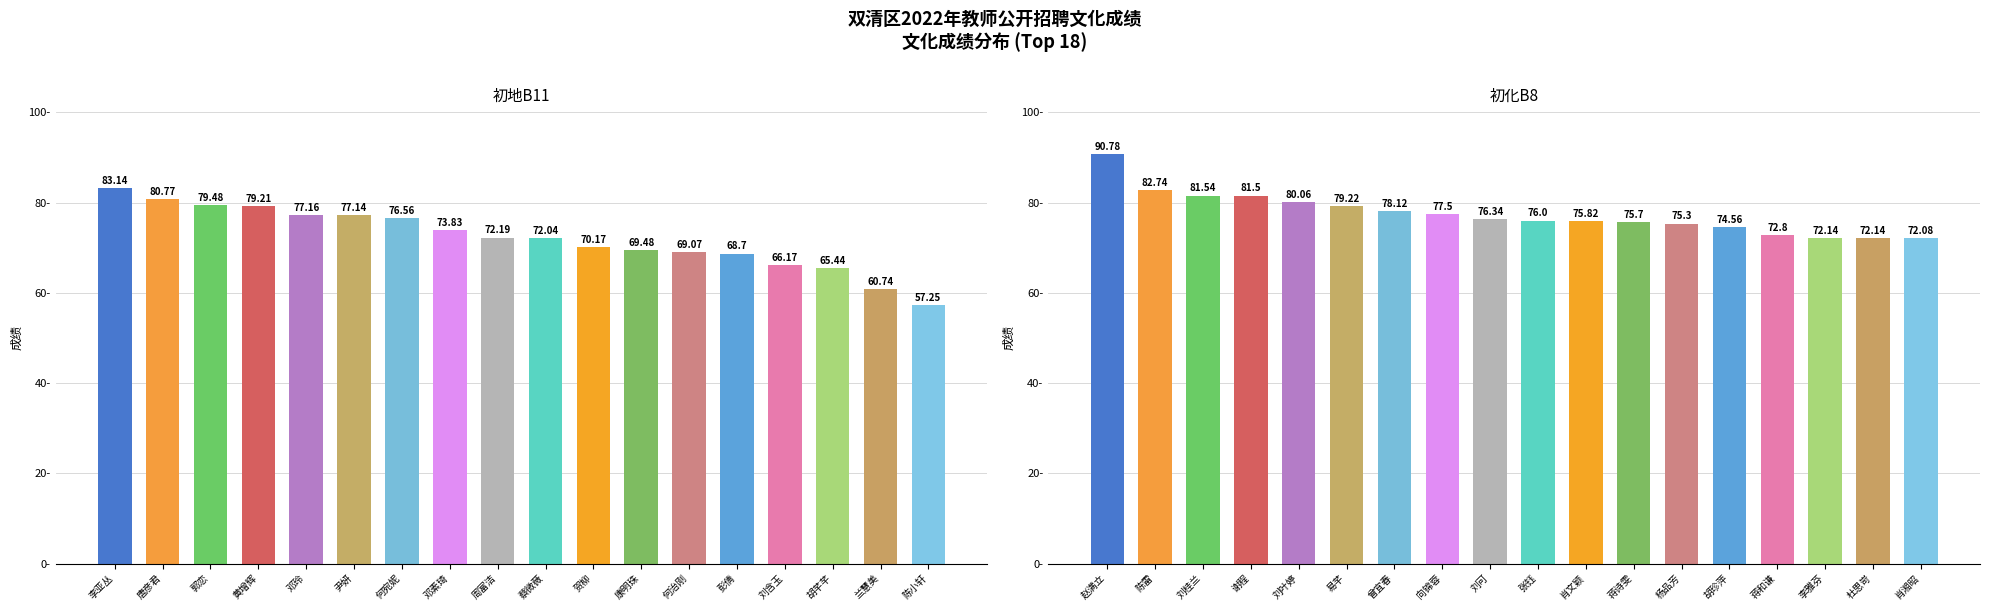

Is the value of 初化B8 at 兰慧美 greater than the value of 初地B11 at 刘含玉?

Yes